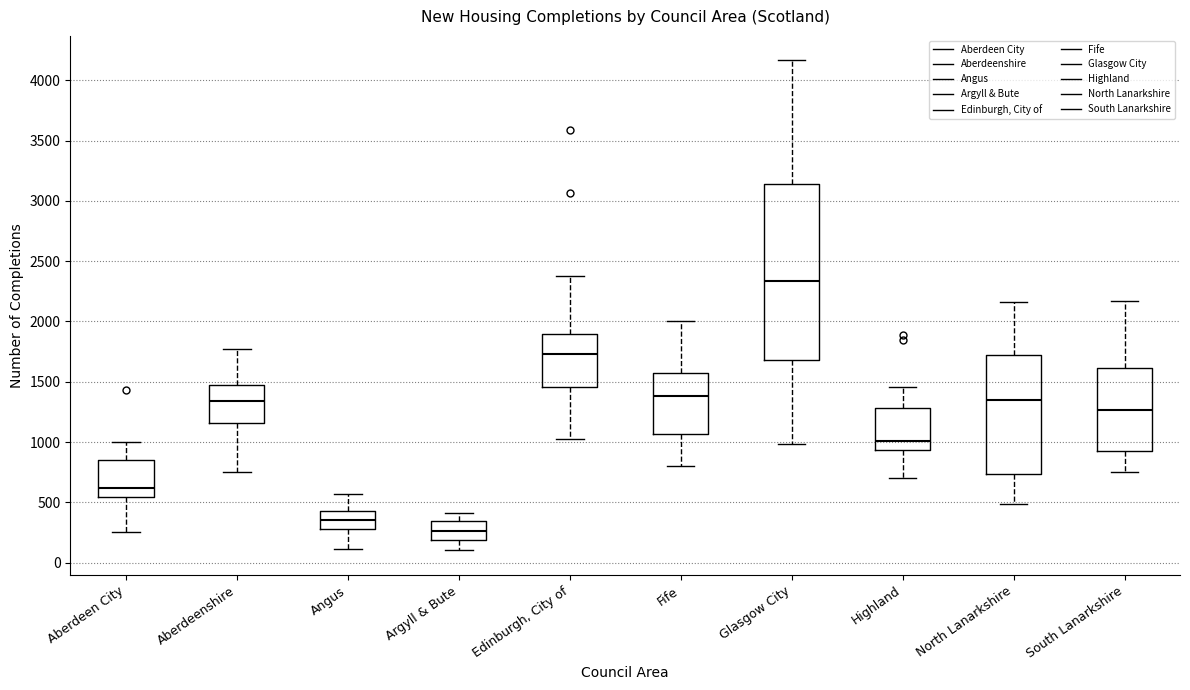

Reading left to right, transcribe this box plot: for each box, give where its median line is, the range the box spans, and where its two whiskers end, as read against the y-axis. The values are not printed on the chart, so give them approximately, as read against the axis.

Aberdeen City: median 600, box 550 to 850, whiskers 250 to 1000
Aberdeenshire: median 1350, box 1150 to 1450, whiskers 750 to 1750
Angus: median 350, box 300 to 450, whiskers 100 to 550
Argyll & Bute: median 250, box 200 to 350, whiskers 100 to 400
Edinburgh, City of: median 1750, box 1450 to 1900, whiskers 1050 to 2400
Fife: median 1400, box 1050 to 1550, whiskers 800 to 2000
Glasgow City: median 2350, box 1700 to 3150, whiskers 1000 to 4150
Highland: median 1000, box 950 to 1300, whiskers 700 to 1450
North Lanarkshire: median 1350, box 750 to 1700, whiskers 500 to 2150
South Lanarkshire: median 1250, box 950 to 1600, whiskers 750 to 2150